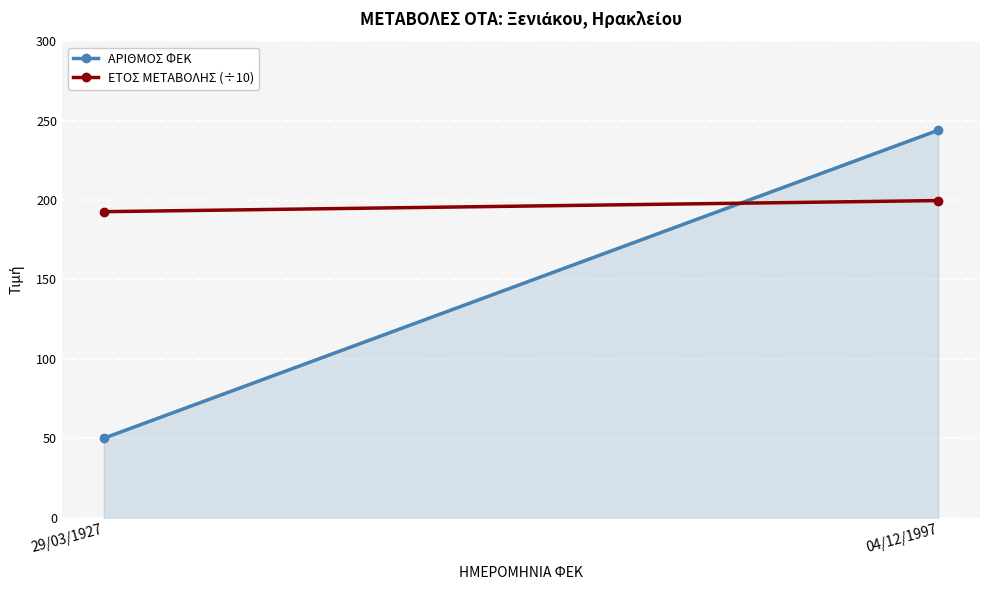

How many distinct data groups are displayed?

2